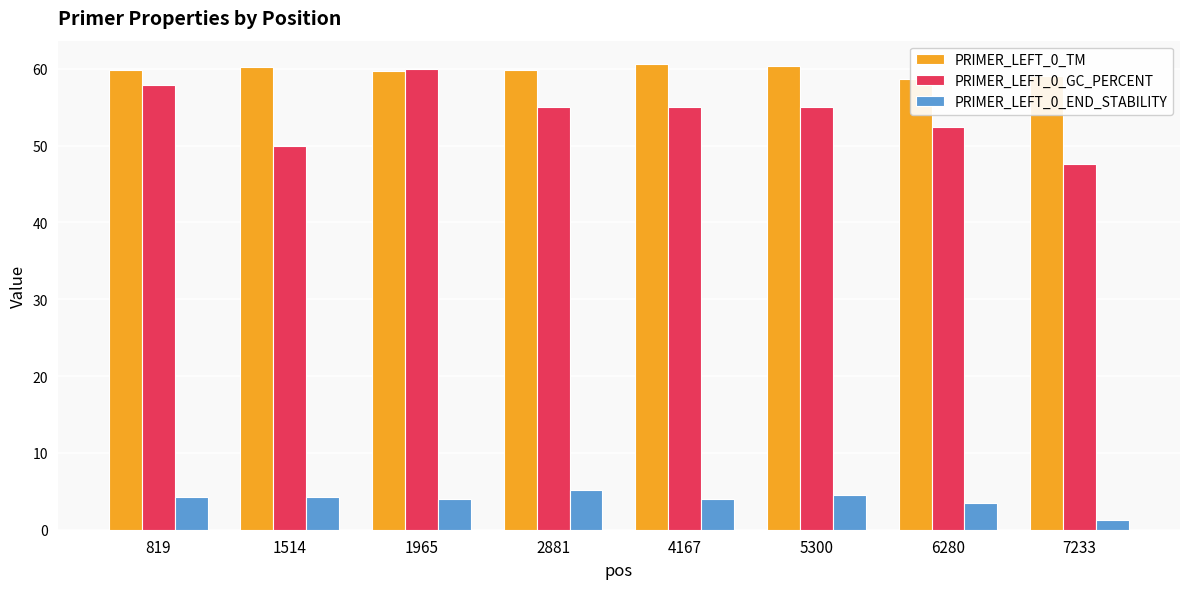

Which label corresponds to the smallest value in the chart?

7233